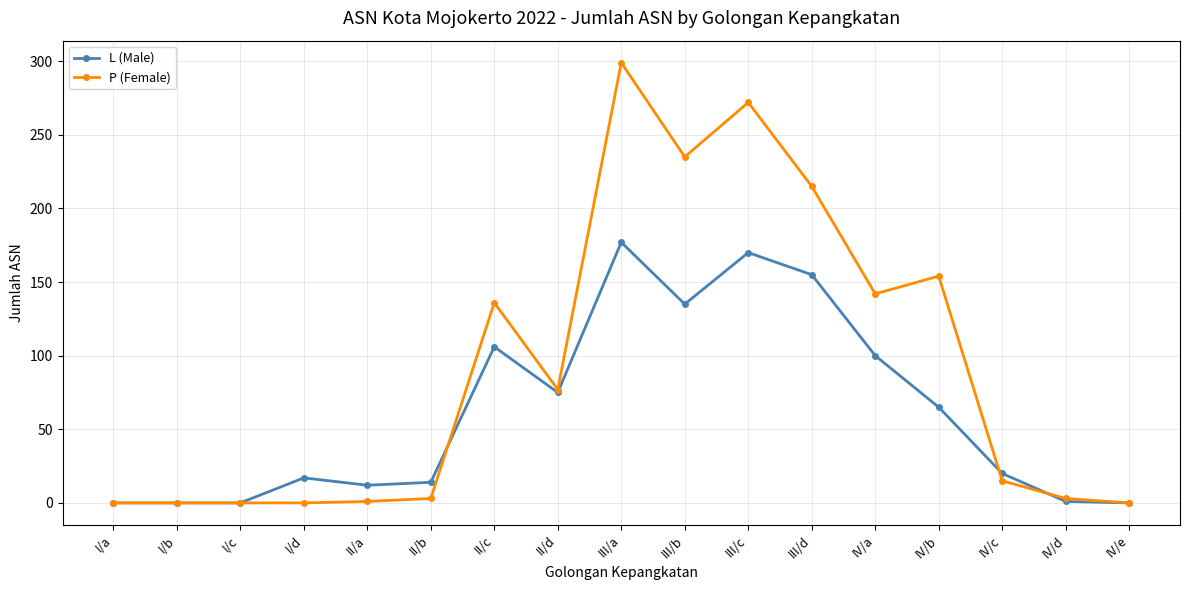

Is the value of L (Male) at I/c greater than the value of P (Female) at III/a?

No